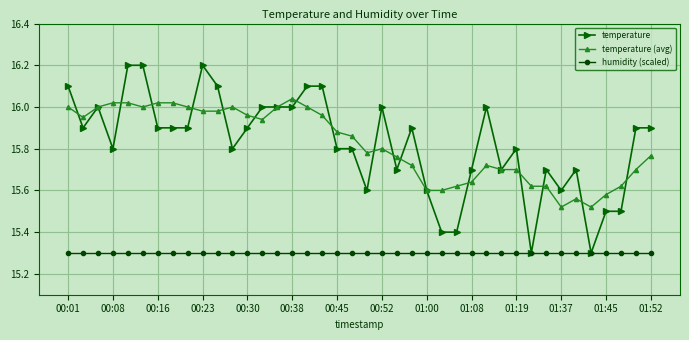

Which series has the largest range (max minus min)?

temperature